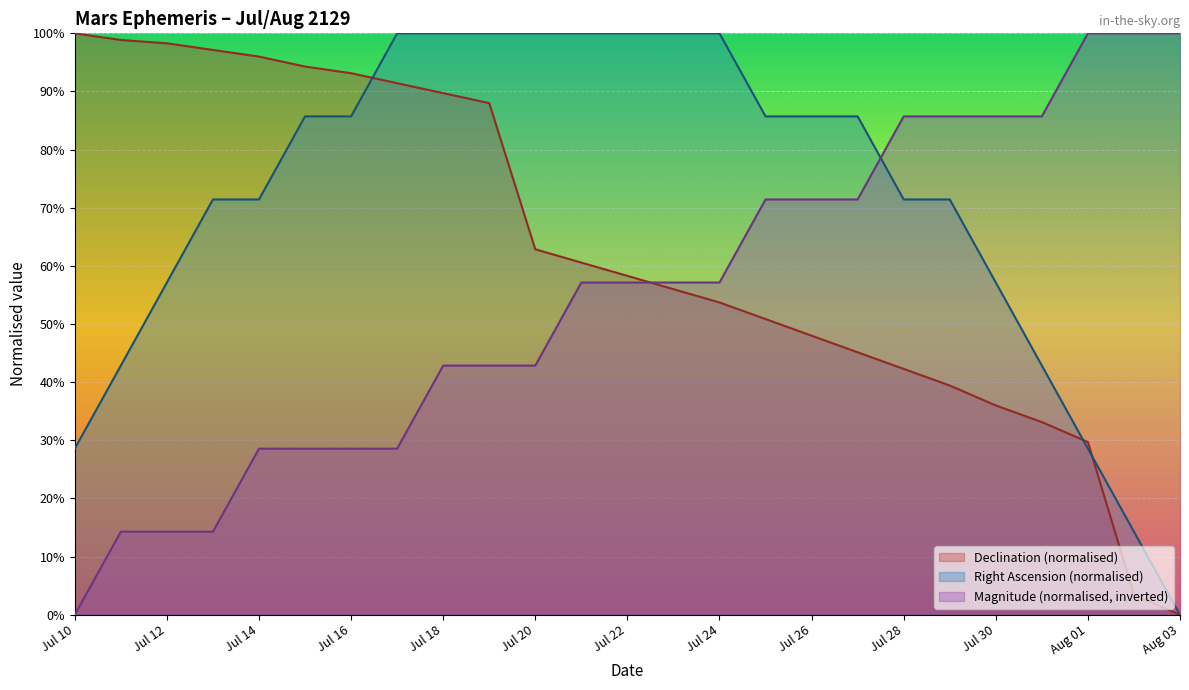

True or false: RA (hours) has more than 2 points higher than both neighbors.

False